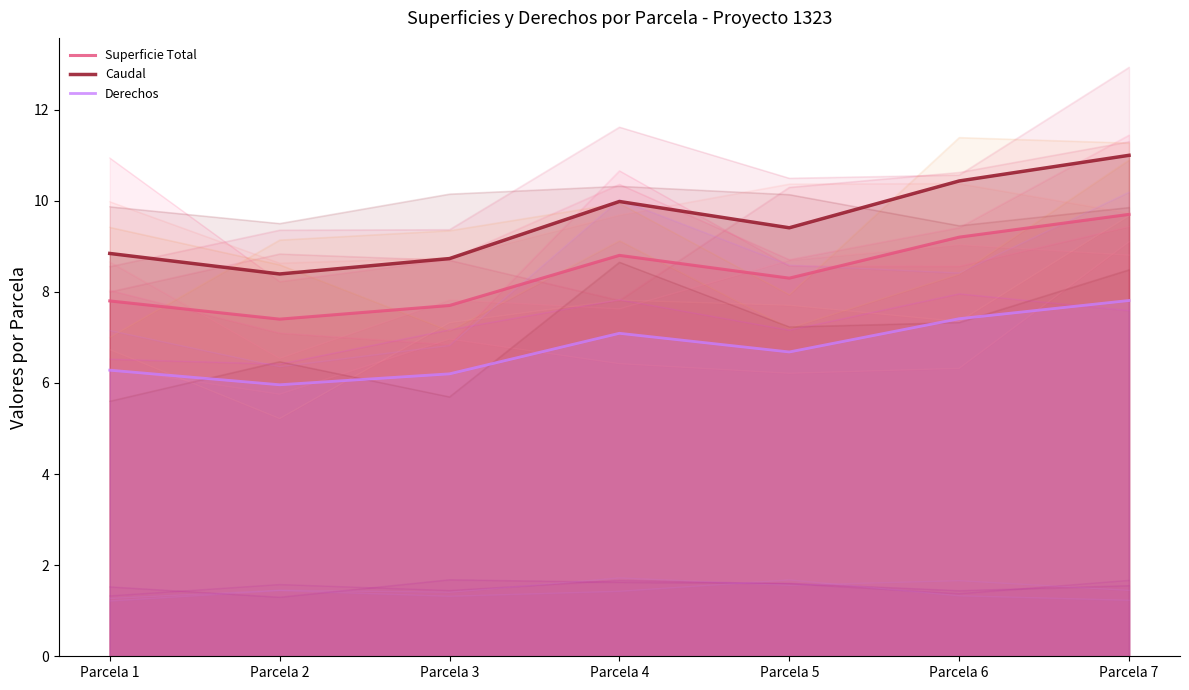

How many values in the Derechos series are below 6?

1